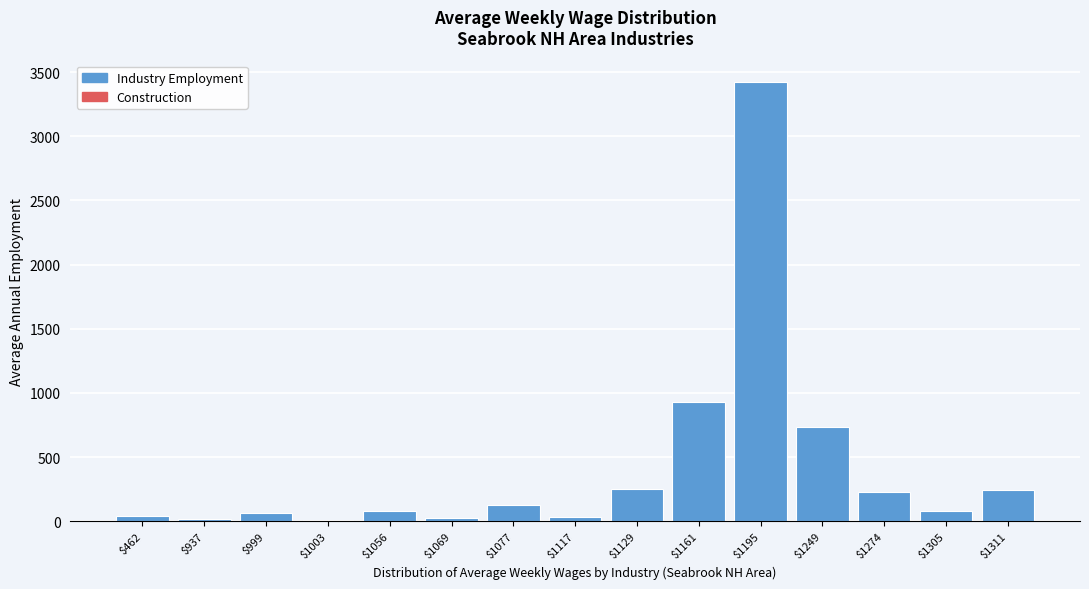

What is the maximum value shown in the chart?

3419